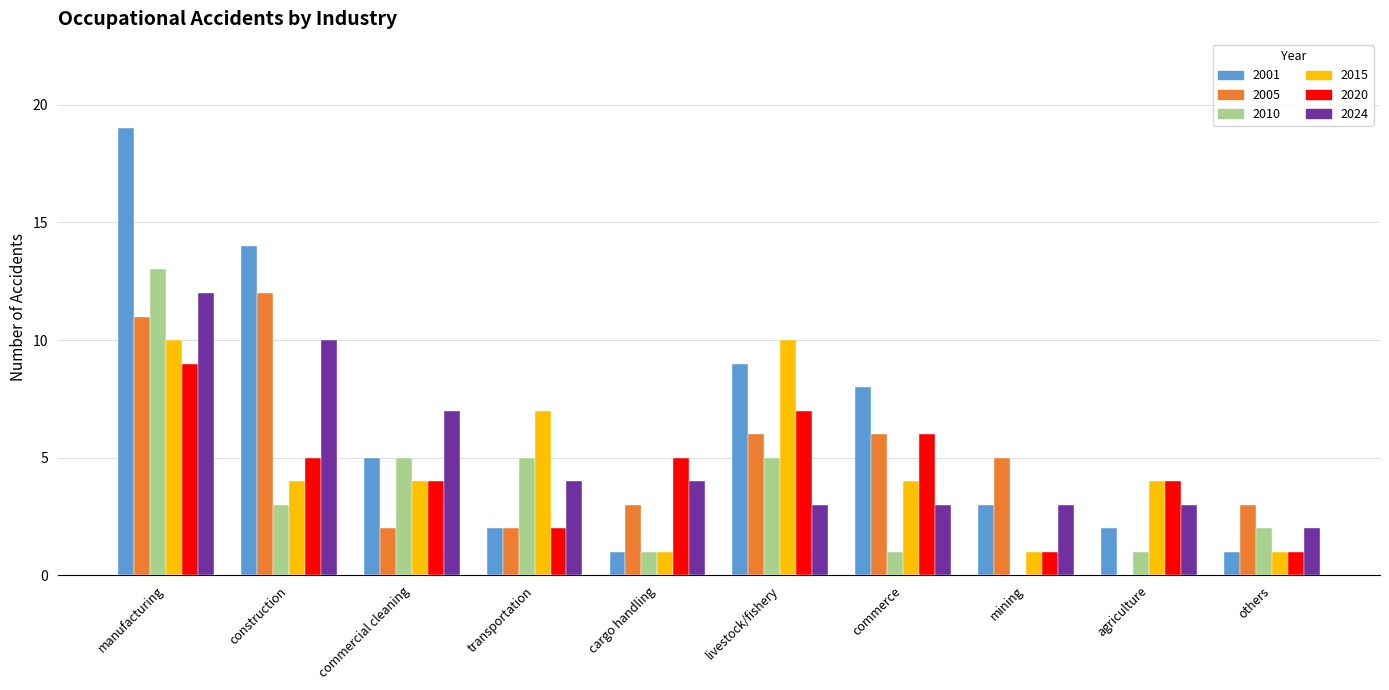

What is the spread (max minus min) of values at others?

2